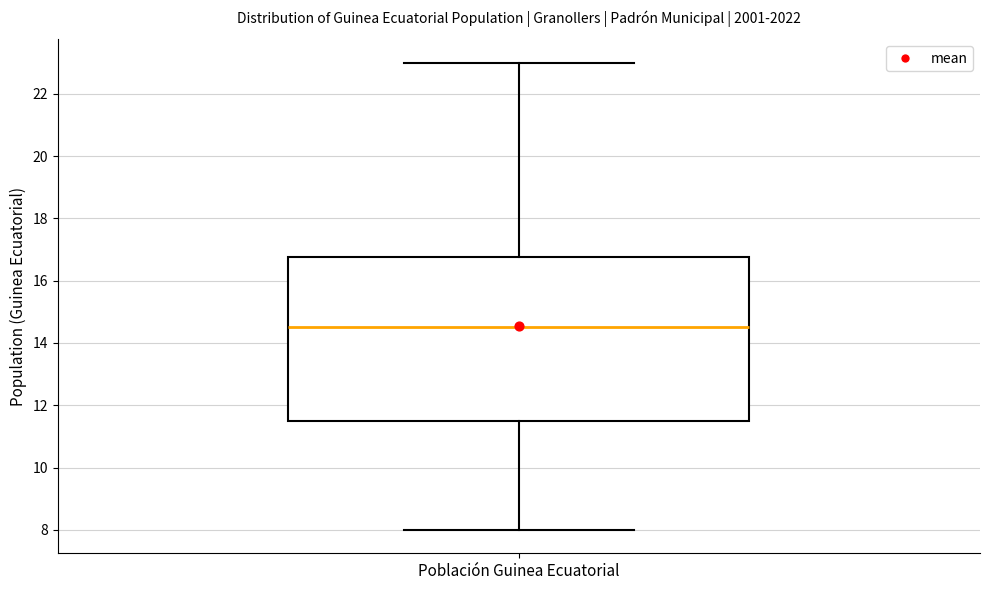

Transcribe this box plot: give where the median line is, the range the box spans, and where the two whiskers end, as read against the y-axis. The values are not printed on the chart, so give them approximately, as read against the axis.

median 14.6, box 11.6 to 16.8, whiskers 8.0 to 23.0